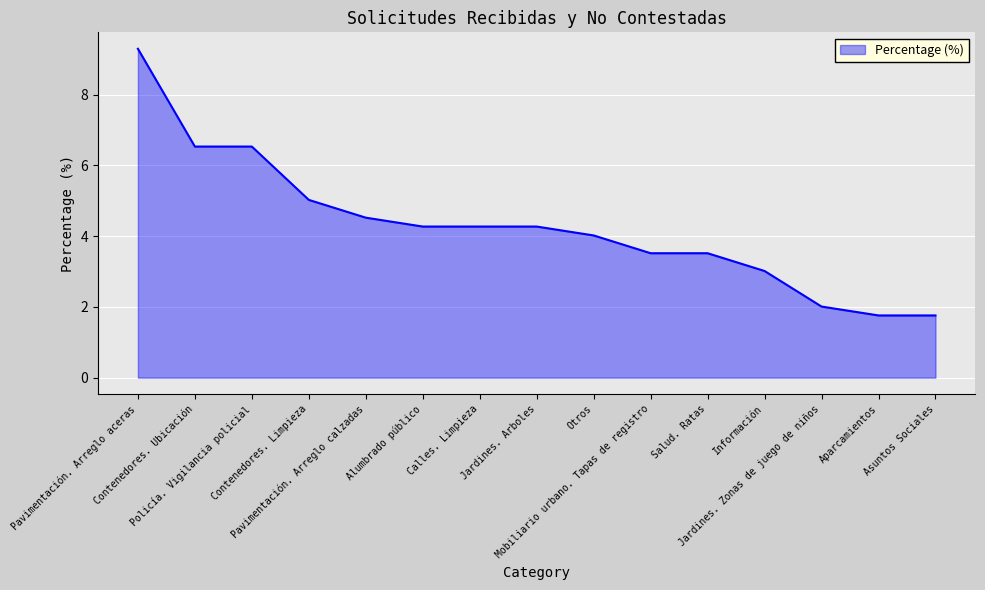

Reading right to left, what are all the values shown in this chart?

1.8	1.8	2.0	3.0	3.5	3.5	4.0	4.3	4.3	4.3	4.5	5.0	6.5	6.5	9.3